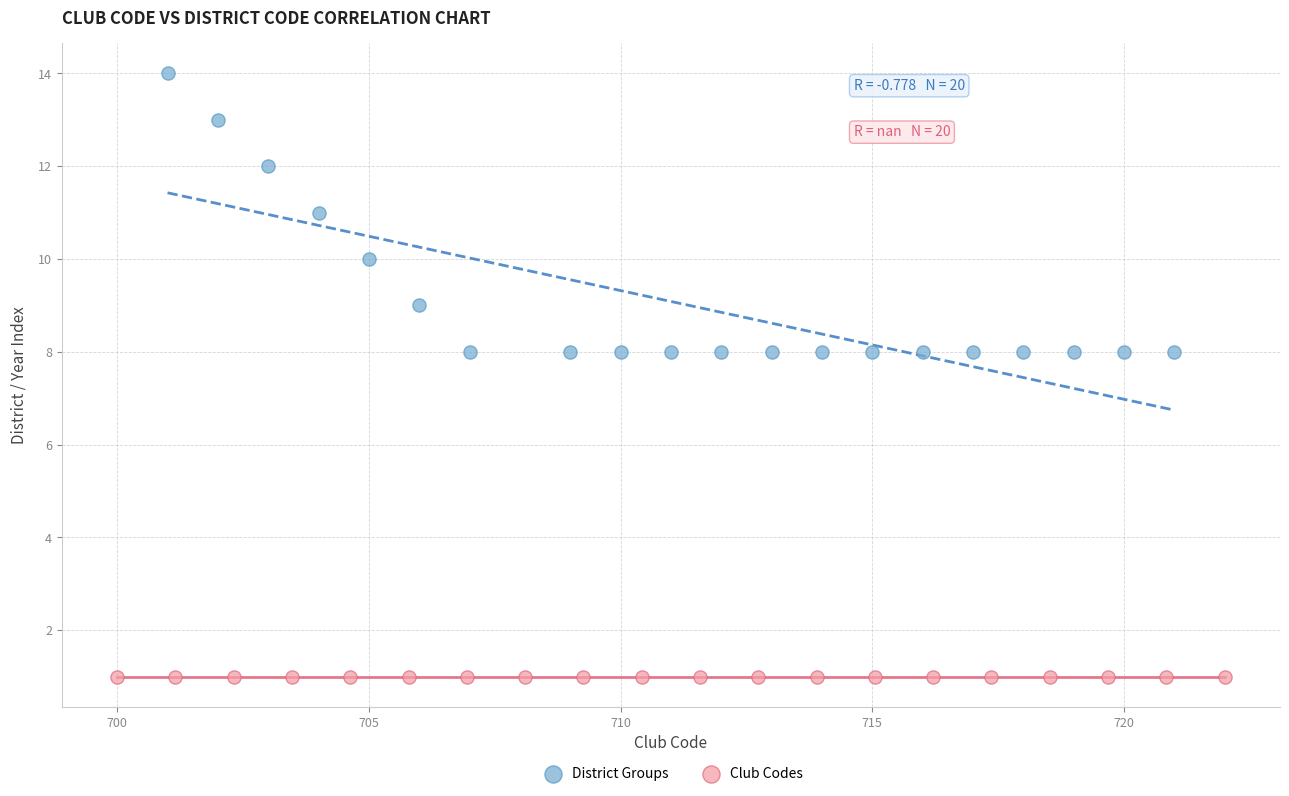

What are all the series names shown in the legend?

District Groups, Club Codes